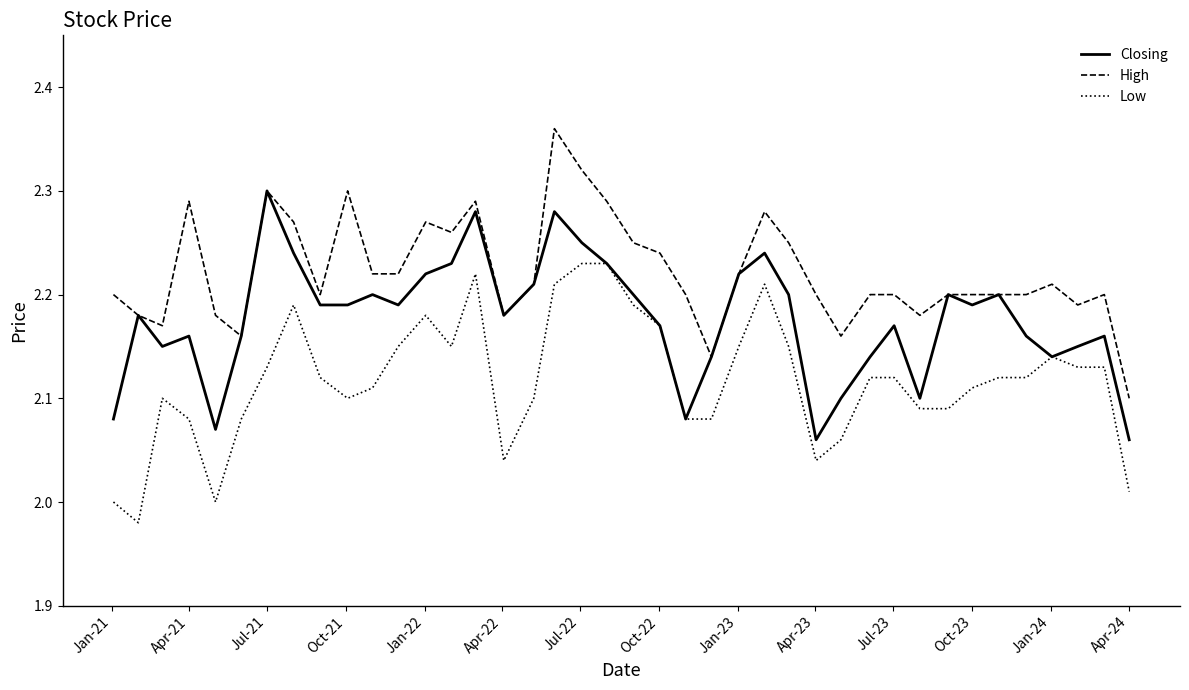

Which series has the largest total across all categories?

High